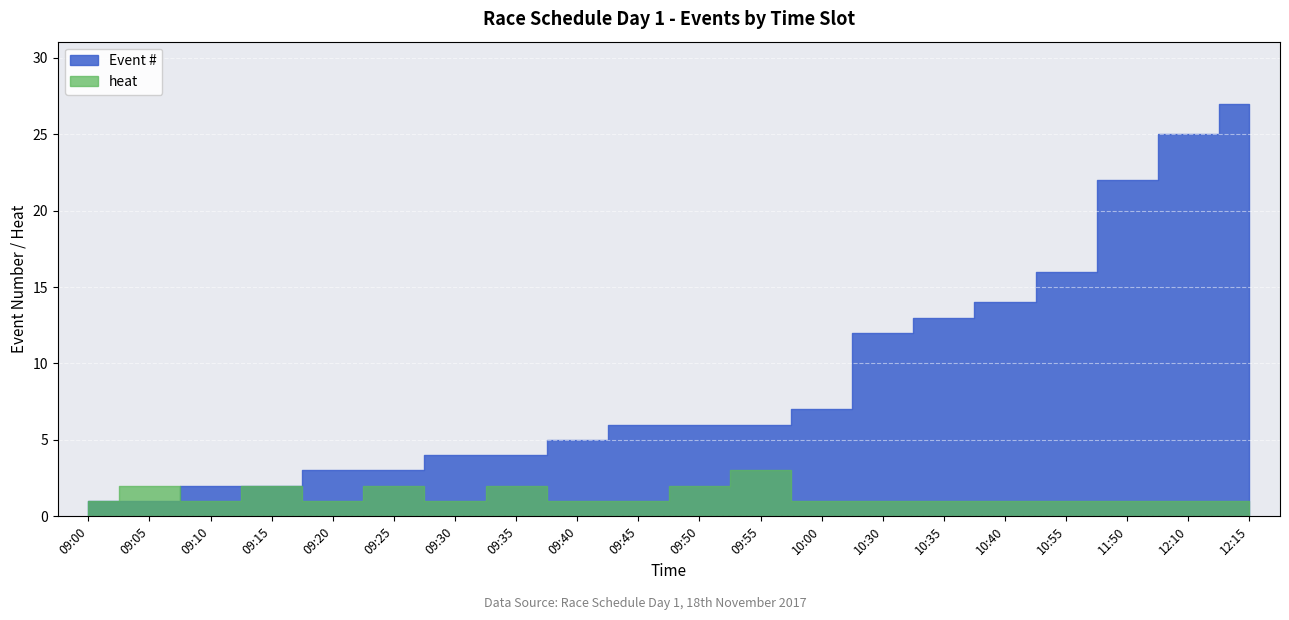

Read the Event # value at 09:40.

5